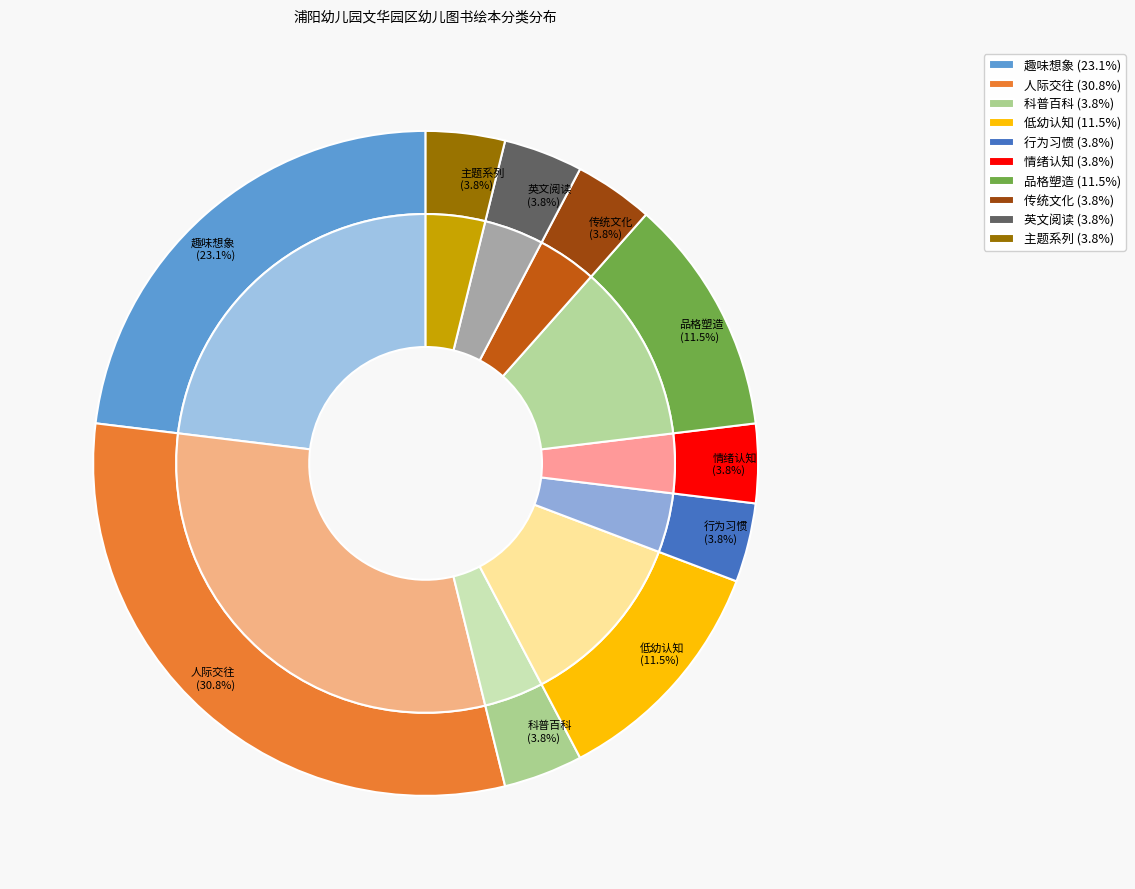

Rank the categories by value from highest to lowest.

人际交往, 趣味想象, 低幼认知, 品格塑造, 科普百科, 行为习惯, 情绪认知, 传统文化, 英文阅读, 主题系列